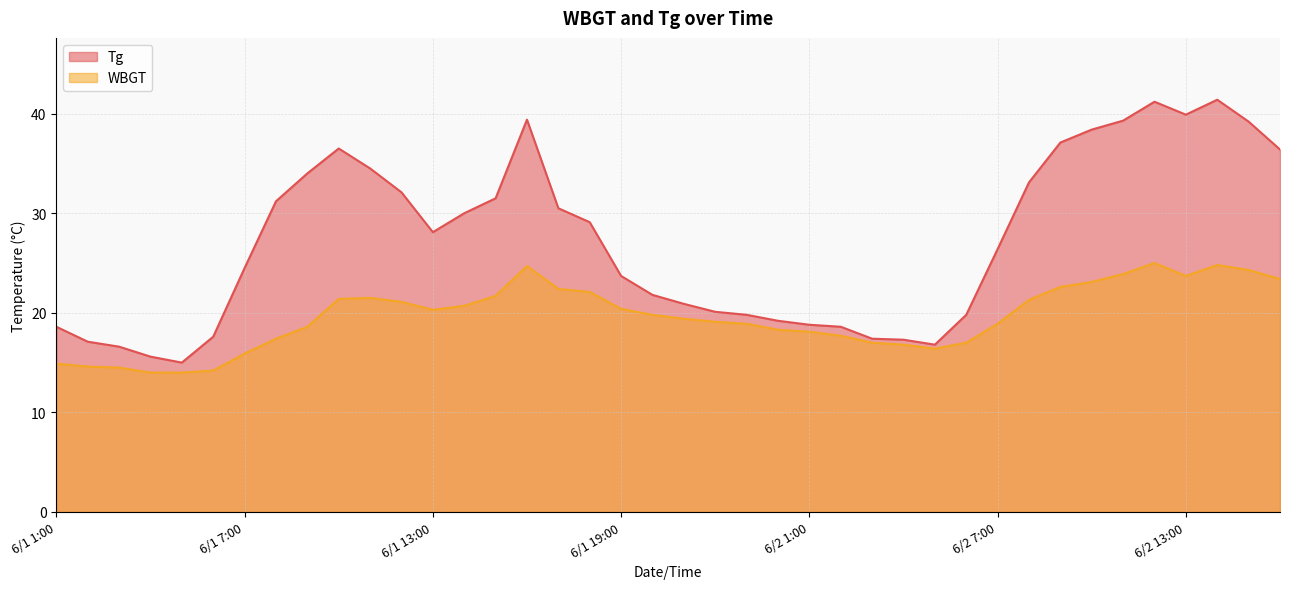

What are all the series names shown in the legend?

Tg, WBGT